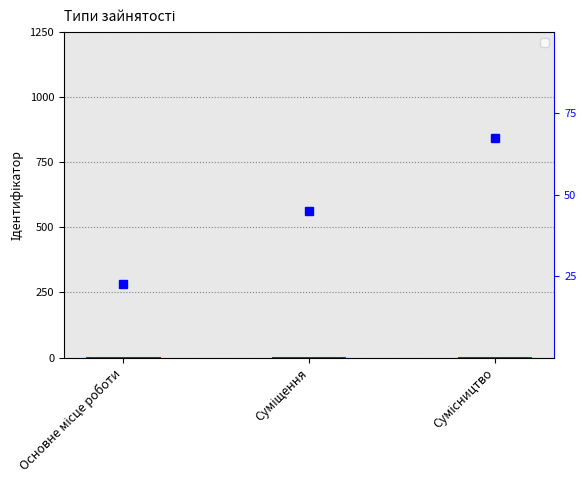

What is the value of the 1st bar from the left?

1